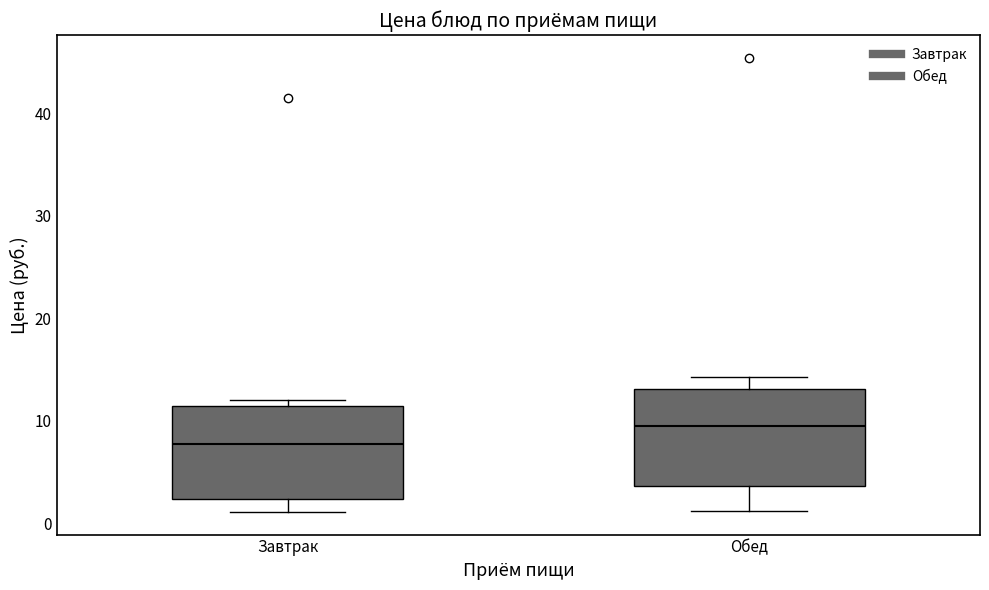

Where does the upper whisker of the box for Обед end on the y-axis? The values are not printed on the chart, so give them approximately, as read against the axis.

14